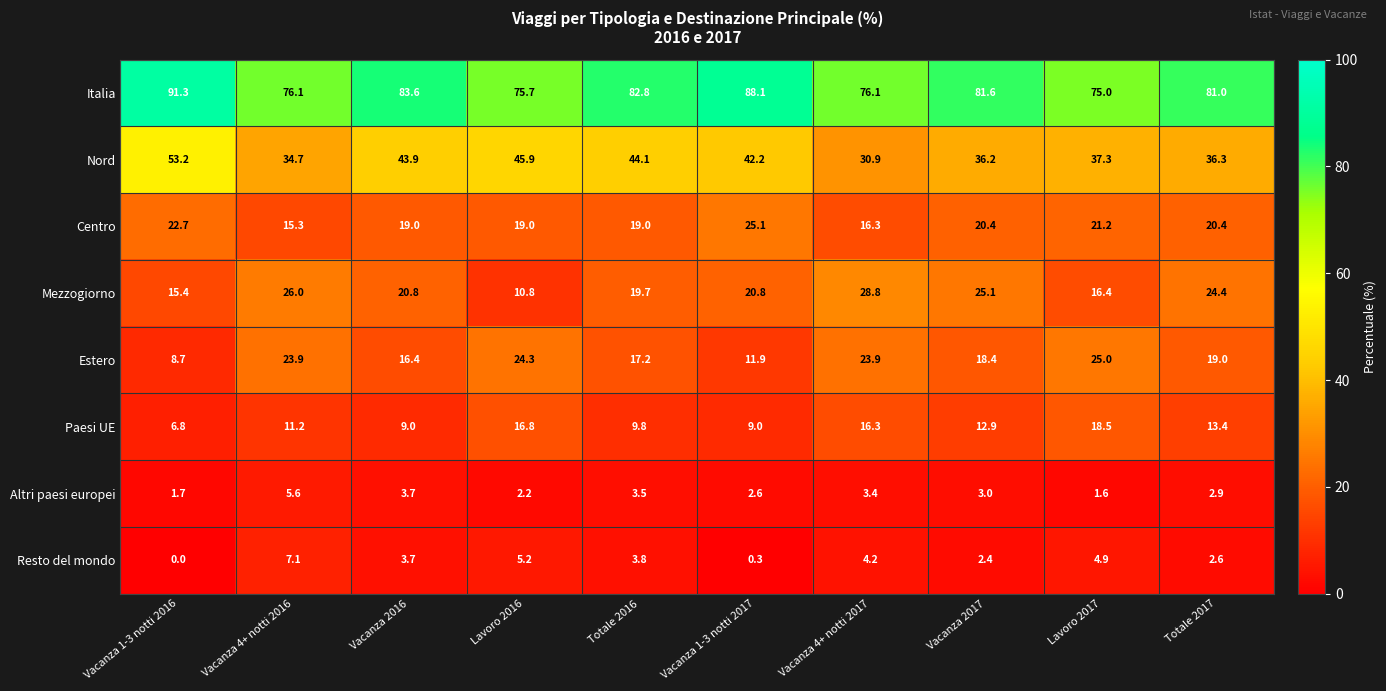

What is the spread (max minus min) of values at Vacanza 2017?

79.2